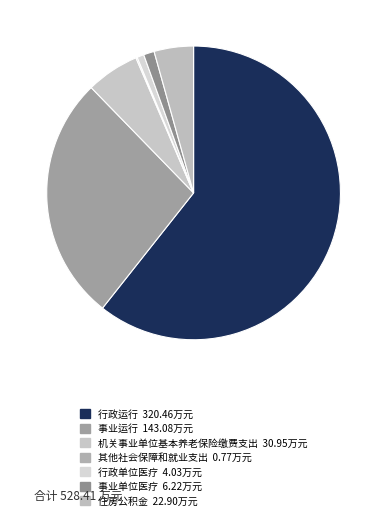

What is the change in value from 行政运行 to 机关事业单位基本养老保险缴费支出?

-289.5